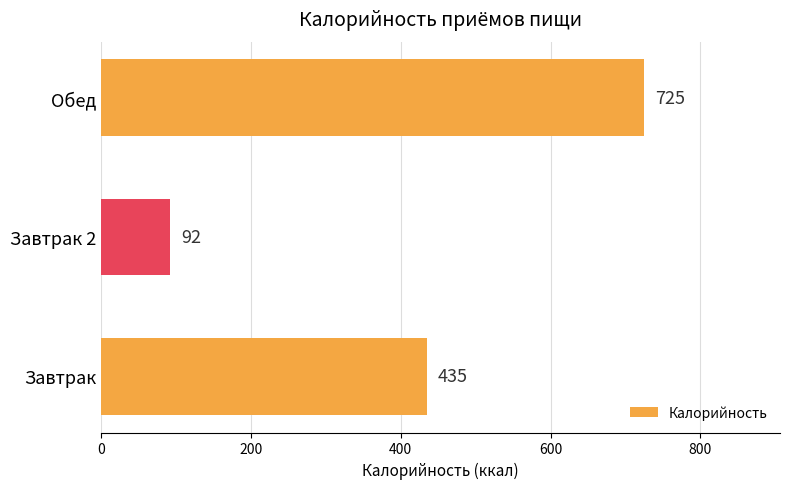

Which label corresponds to the smallest value in the chart?

Завтрак 2